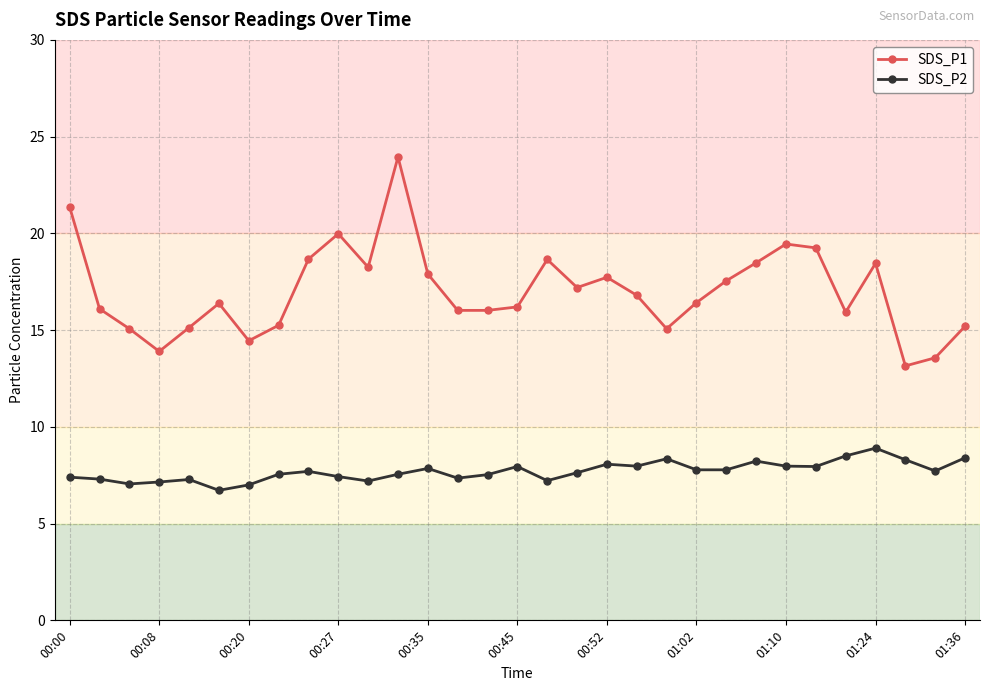

What is the difference between the second highest and minimum values in the SDS_P2 series?

1.8